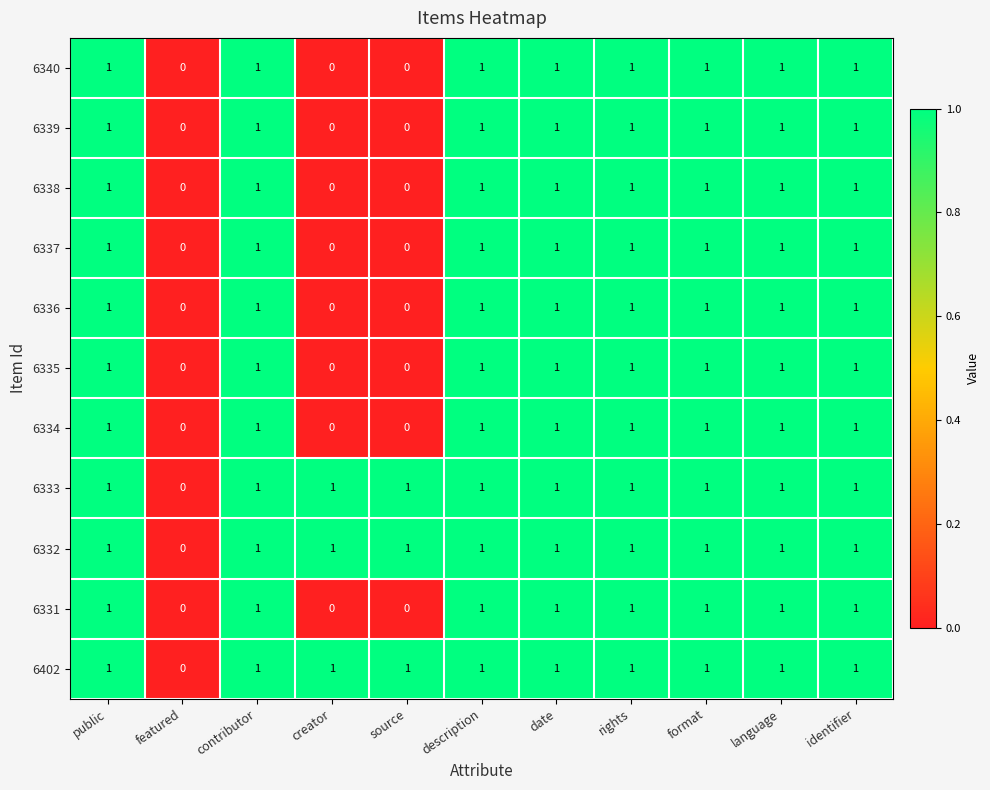

What is the total value across all series at contributor?

11